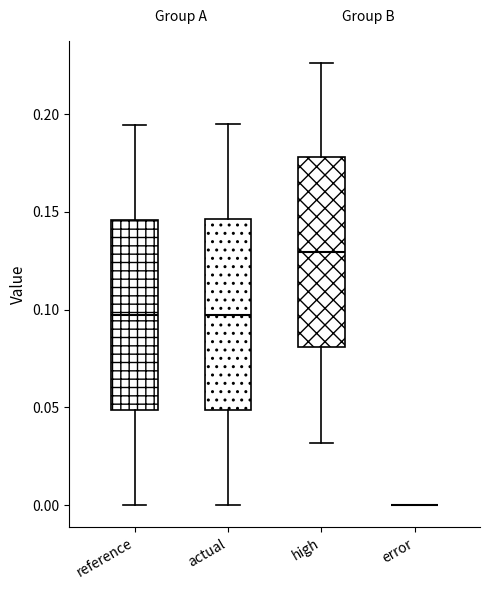

Reading left to right, transcribe this box plot: for each box, give where its median line is, the range the box spans, and where its two whiskers end, as read against the y-axis. The values are not printed on the chart, so give them approximately, as read against the axis.

reference: median 0.095, box 0.050 to 0.145, whiskers 0.000 to 0.195
actual: median 0.100, box 0.050 to 0.145, whiskers 0.000 to 0.195
high: median 0.130, box 0.080 to 0.180, whiskers 0.030 to 0.225
error: box collapsed to a line at 0.000, whiskers 0.000 to 0.000